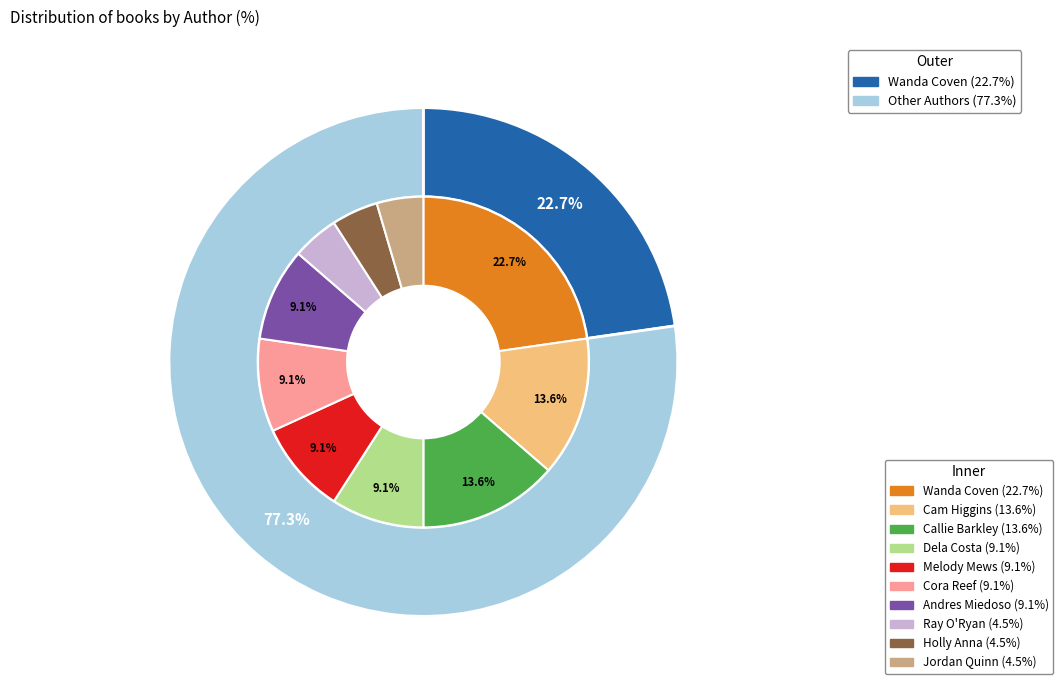

Which slice is the largest?

Wanda Coven (83396622)